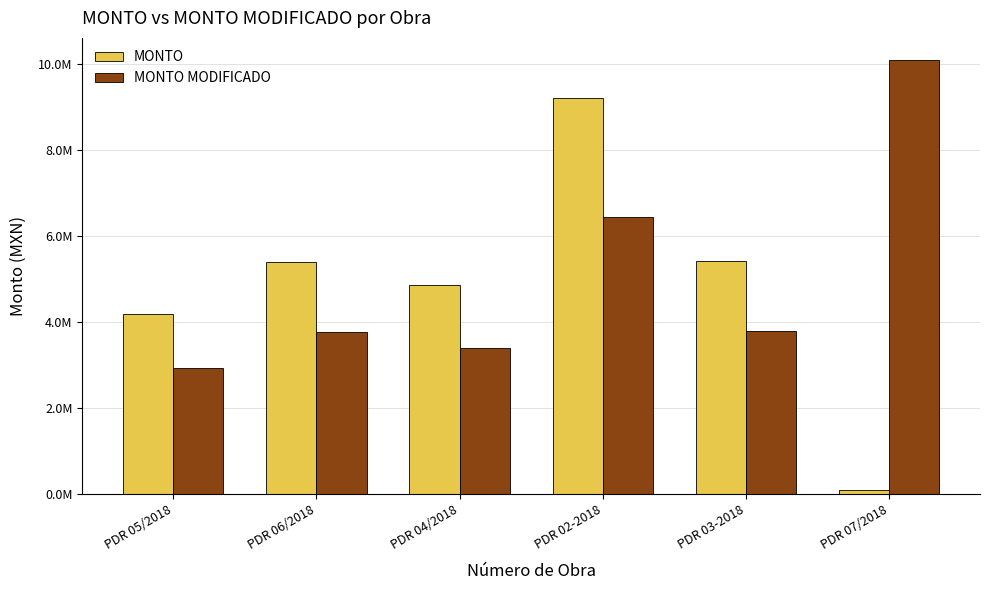

List the labels in order of MONTO value, smallest first.

PDR 07/2018, PDR 05/2018, PDR 04/2018, PDR 06/2018, PDR 03-2018, PDR 02-2018